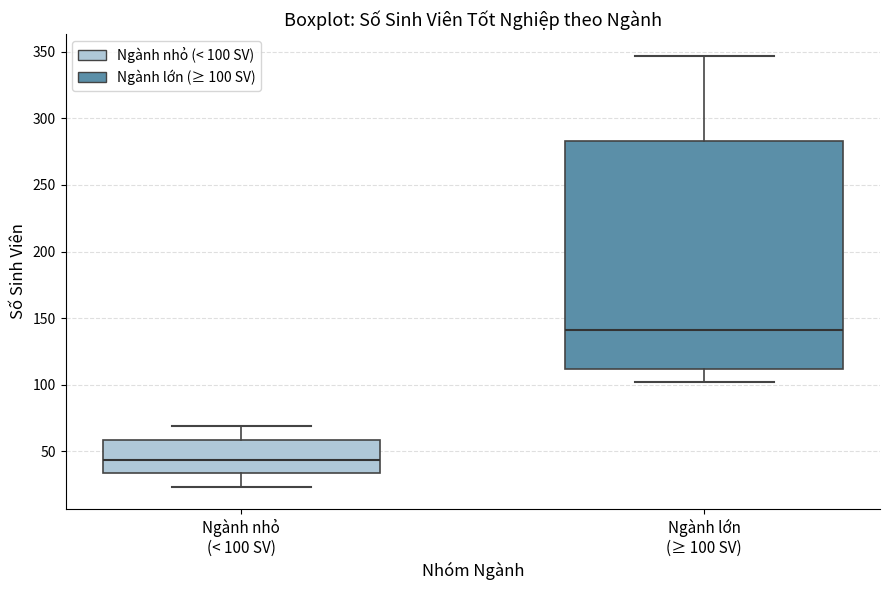

Which box is the tallest, from its lower edge to its upper edge?

Ngành lớn (≥ 100 SV)